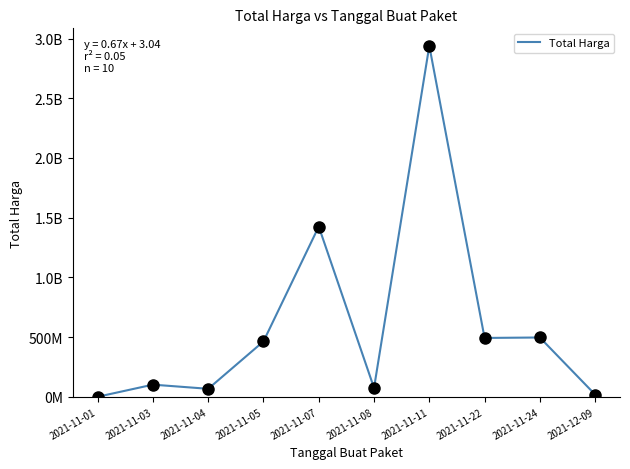

What is the change in value from 2021-11-03 to 2021-11-22?

+391112430